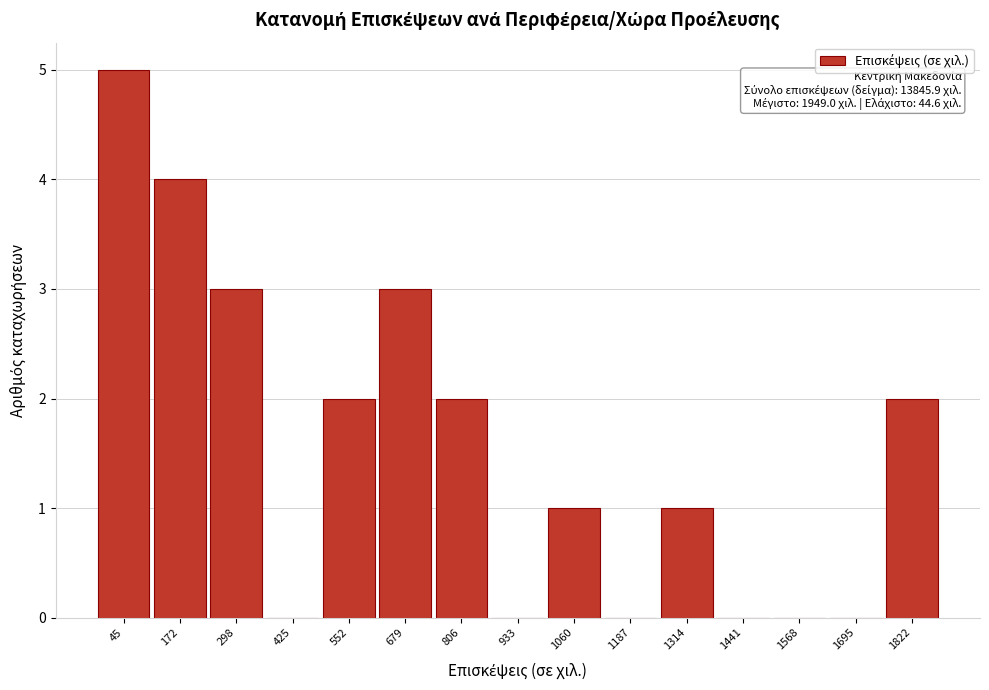

Reading right to left, extract all data points from this chart.

1822=2	1695=0	1568=0	1441=0	1314=1	1187=0	1060=1	933=0	806=2	679=3	552=2	425=0	298=3	172=4	45=5